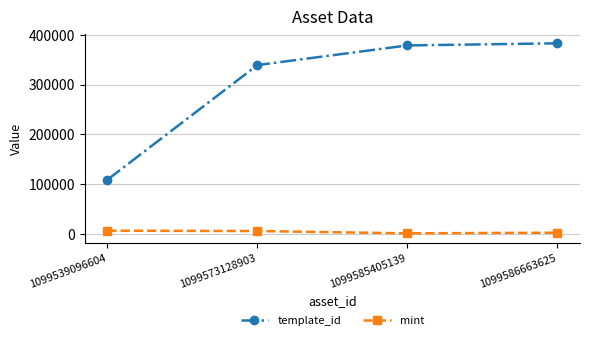

What is the sum of all template_id values?

1209580